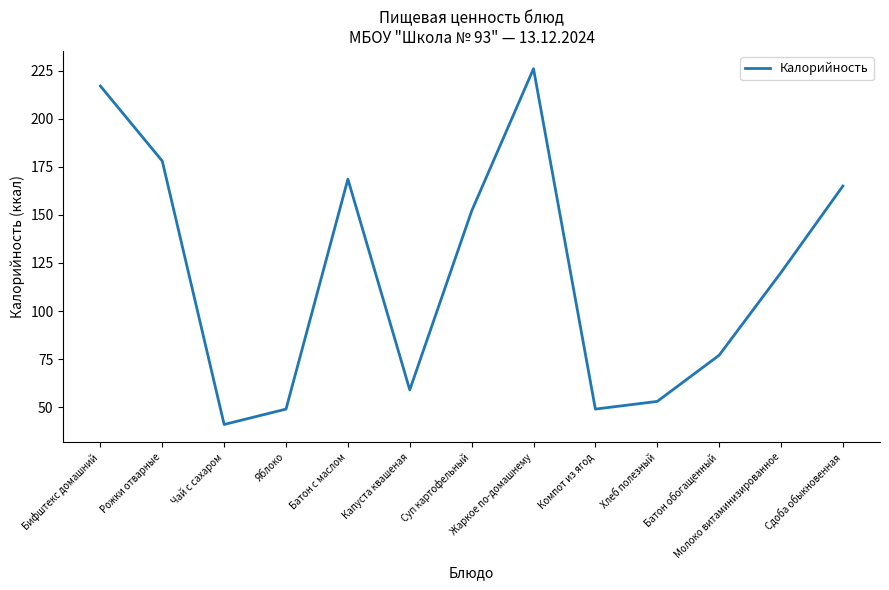

What is the greatest value displayed?

226.0